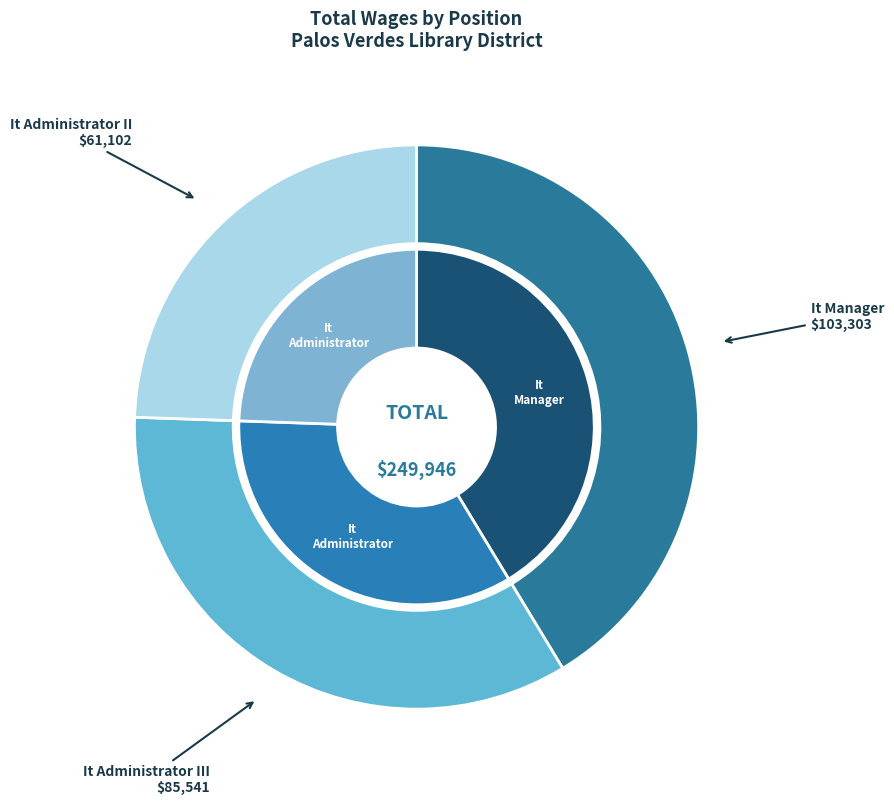

What percentage is the It Manager slice, to the nearest percent?

41%